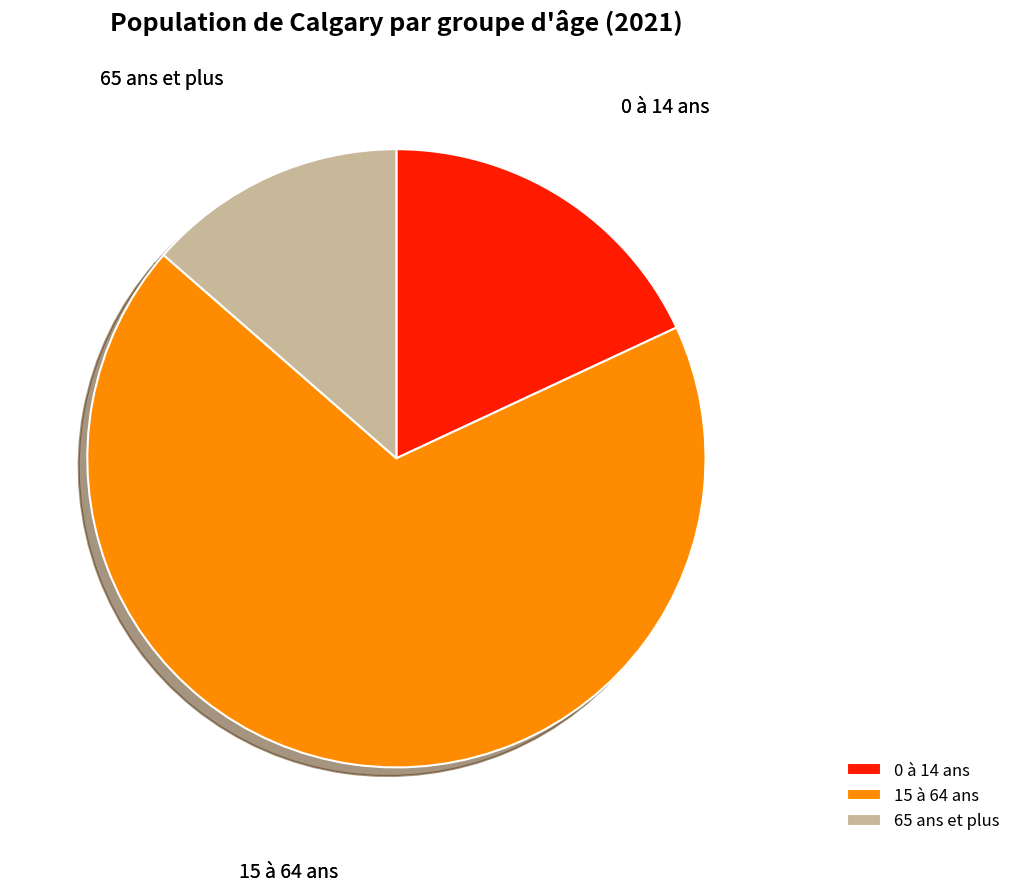

The 65 ans et plus slice represents 5% of the pie. True or false?

False